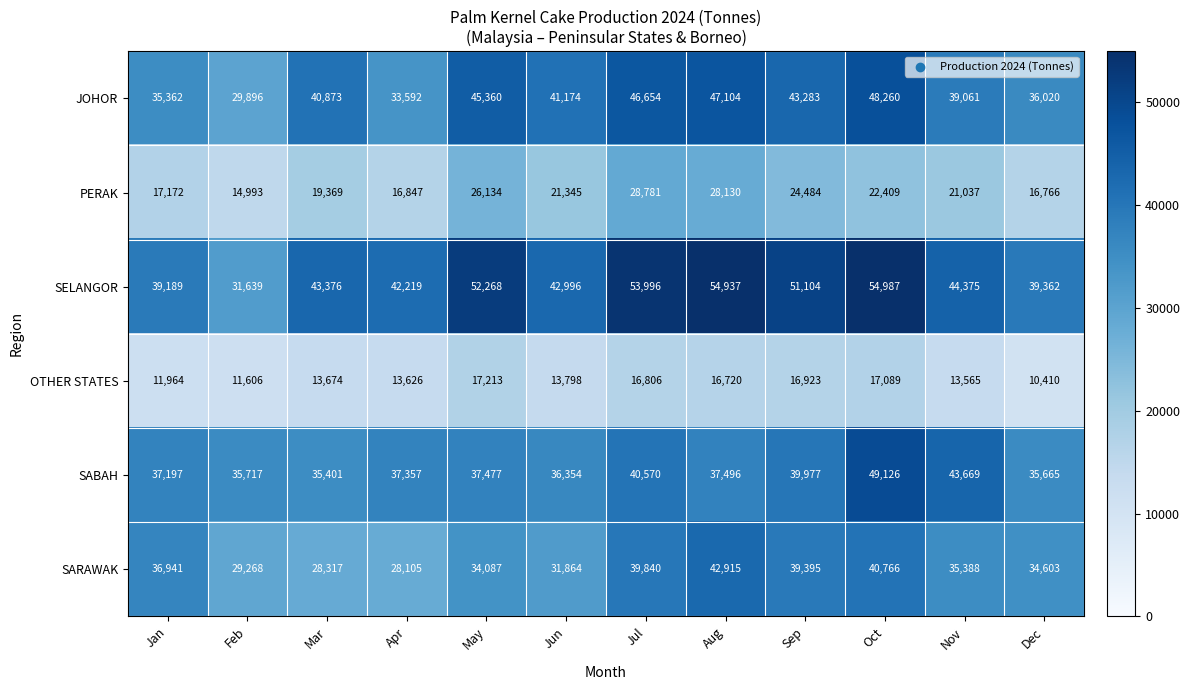

List the series in order of their peak value, lowest first.

OTHER STATES, PERAK, SARAWAK, JOHOR, SABAH, SELANGOR